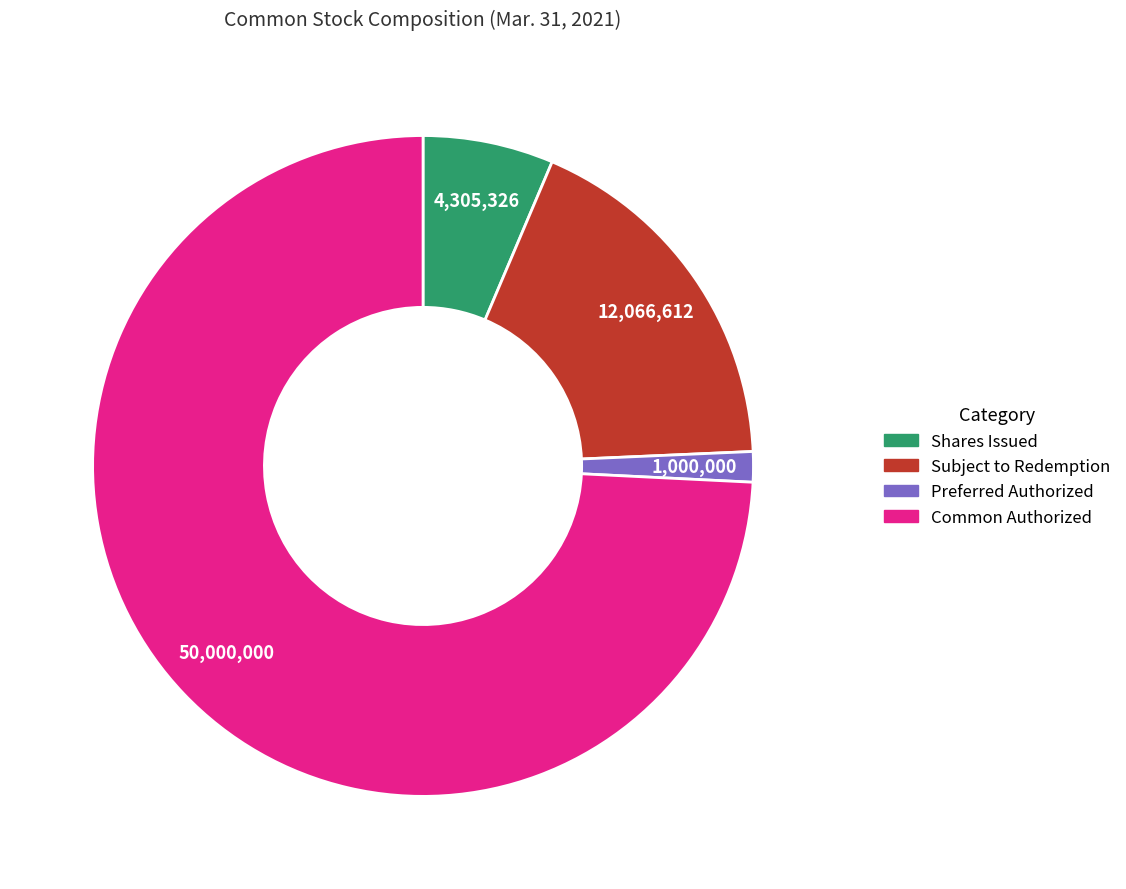

Does any single category account for the majority?

Yes